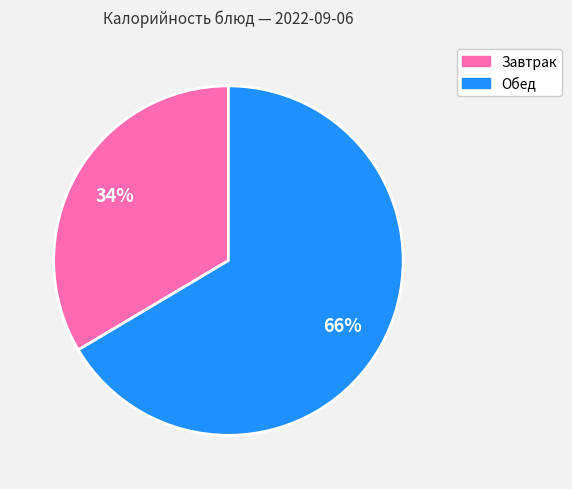

Is the sum of Завтрак and Обед greater than half?

Yes